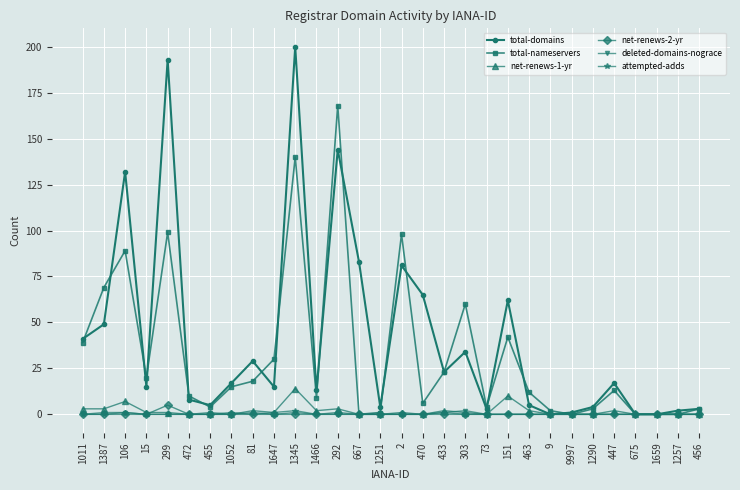

True or false: total-domains has more than 0 interior local peaks.

True